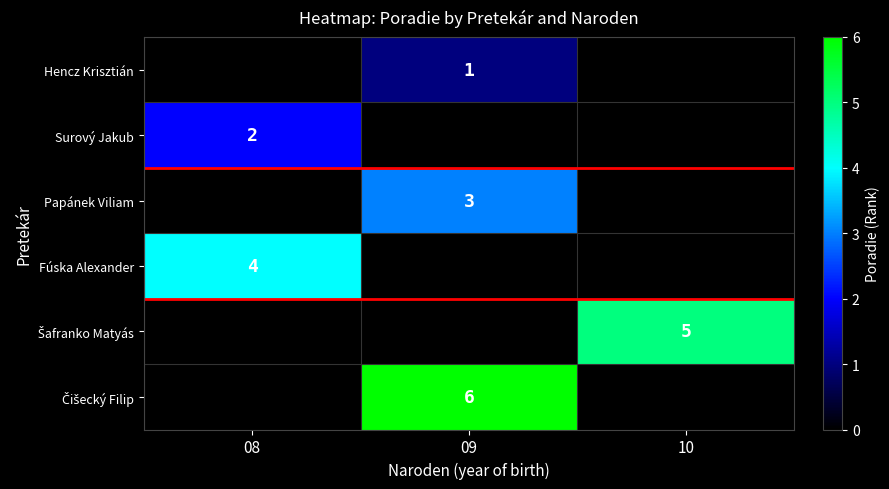

The Surový Jakub series shows 2 at 08. True or false?

True